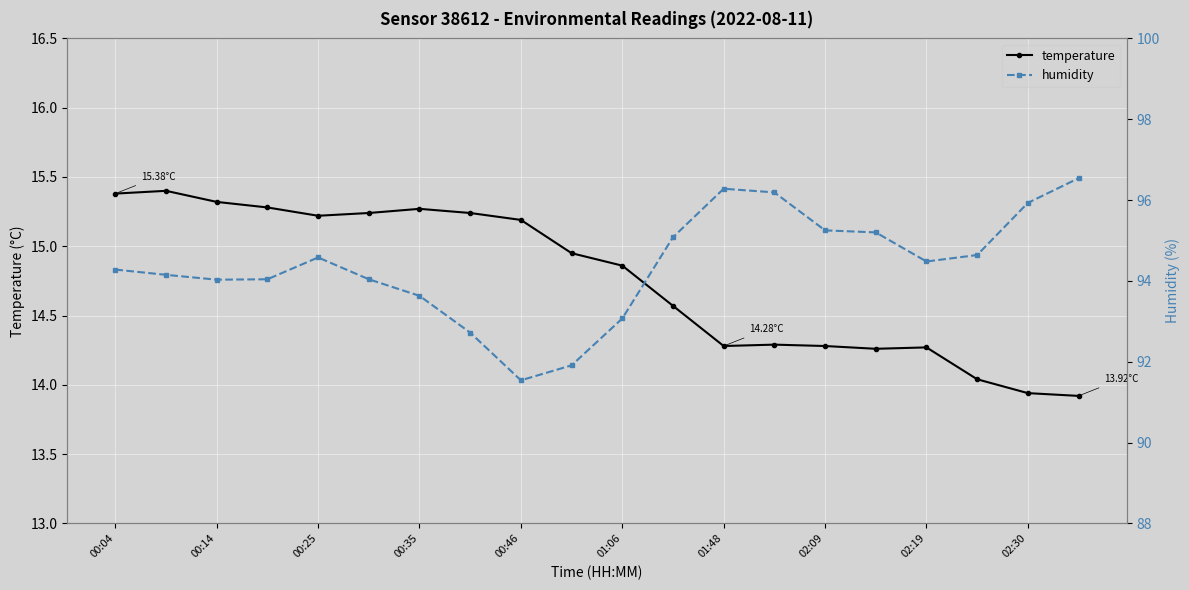

True or false: temperature has more than 2 interior local peaks.

True